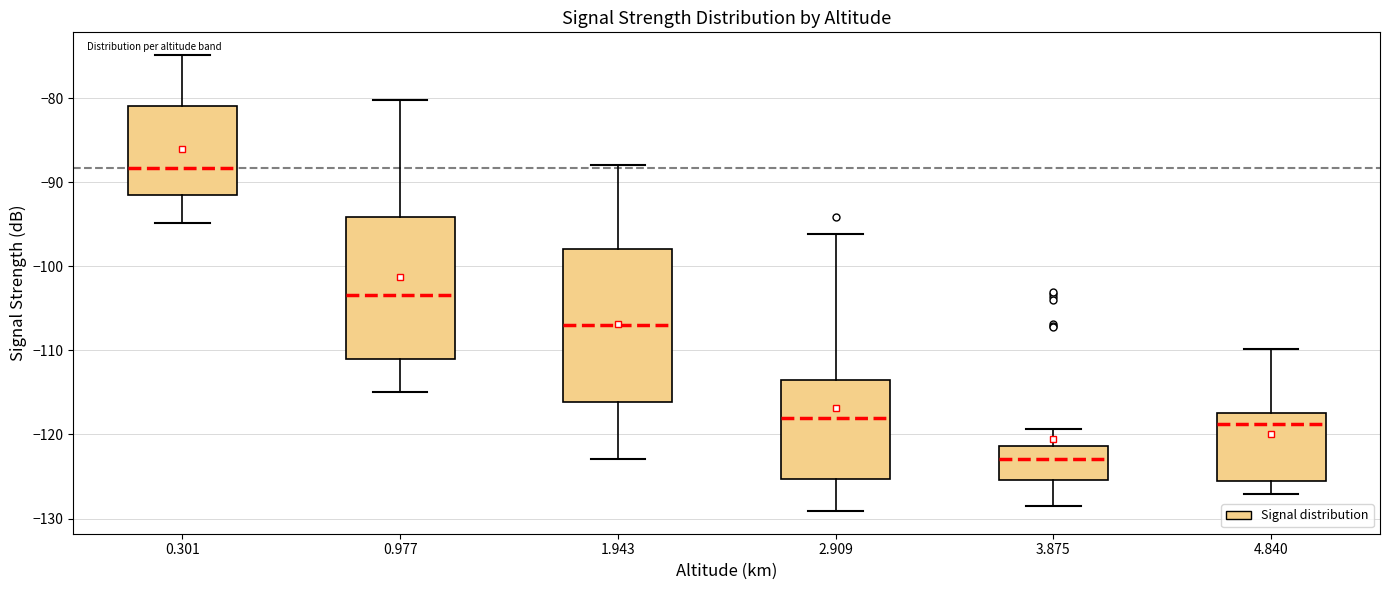

Where does the median line of the box at x = 1.943 sit on the y-axis? The values are not printed on the chart, so give them approximately, as read against the axis.

-107